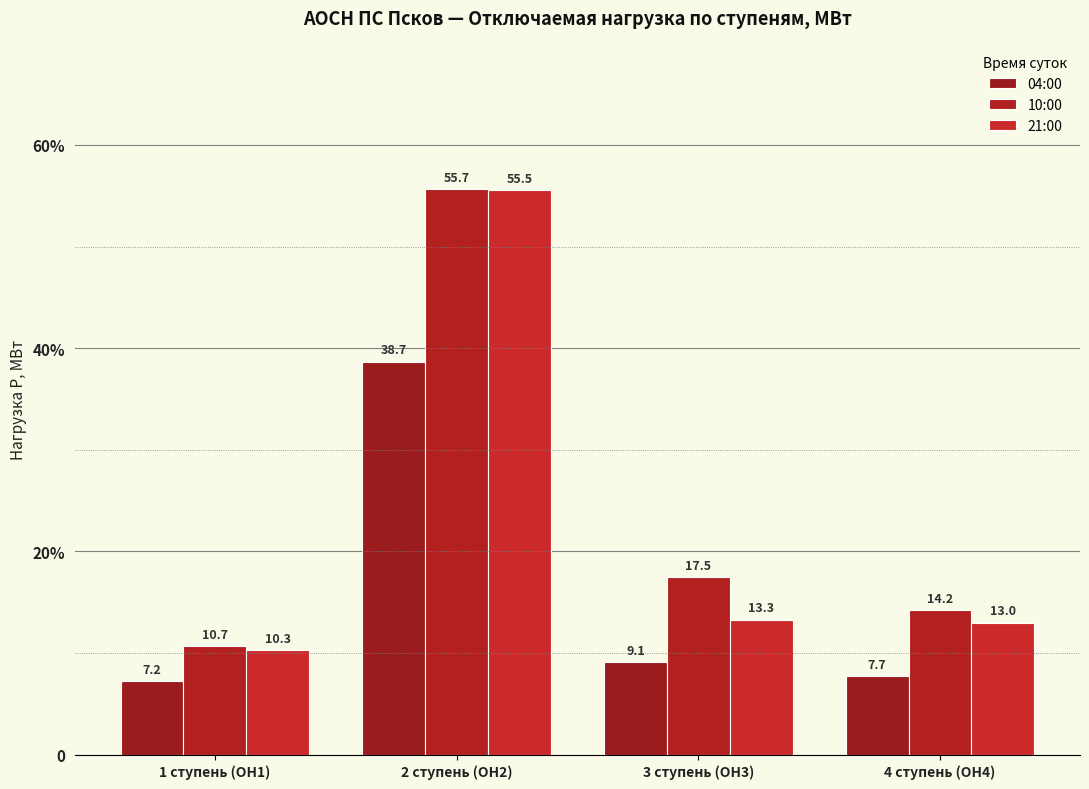

The value of 04:00 at 3 ступень (ОН3) is 2.1. True or false?

False